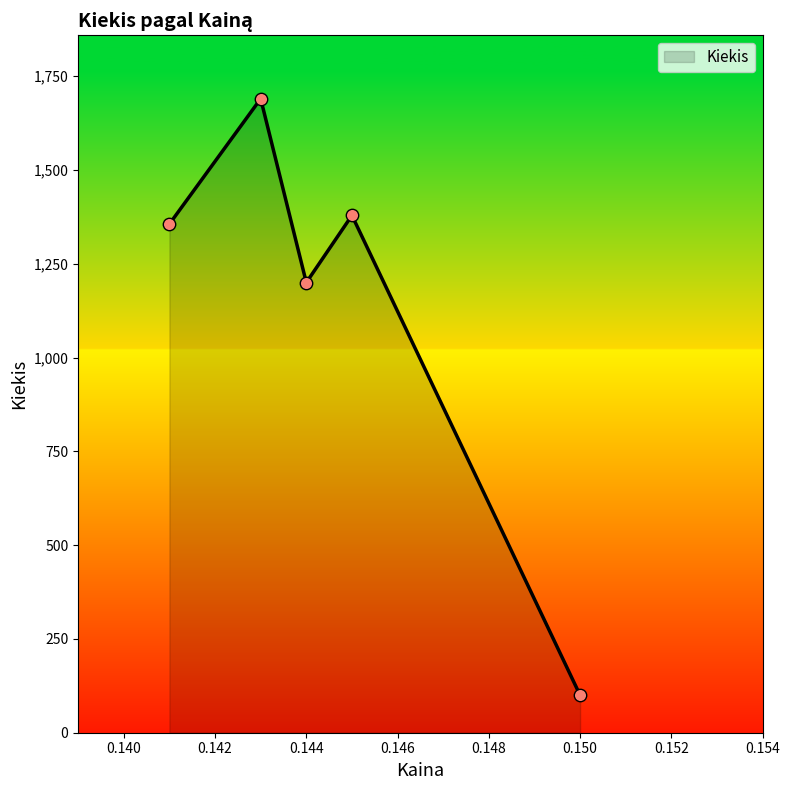

What is the difference between the second highest and minimum values?

1279